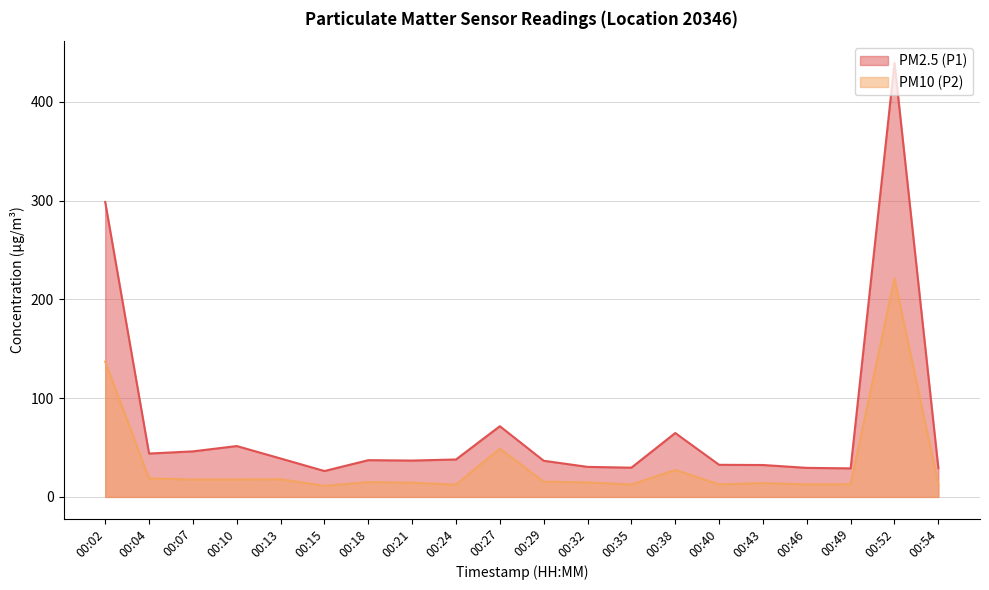

What is the lowest value of the PM2.5 (P1) series?

26.2